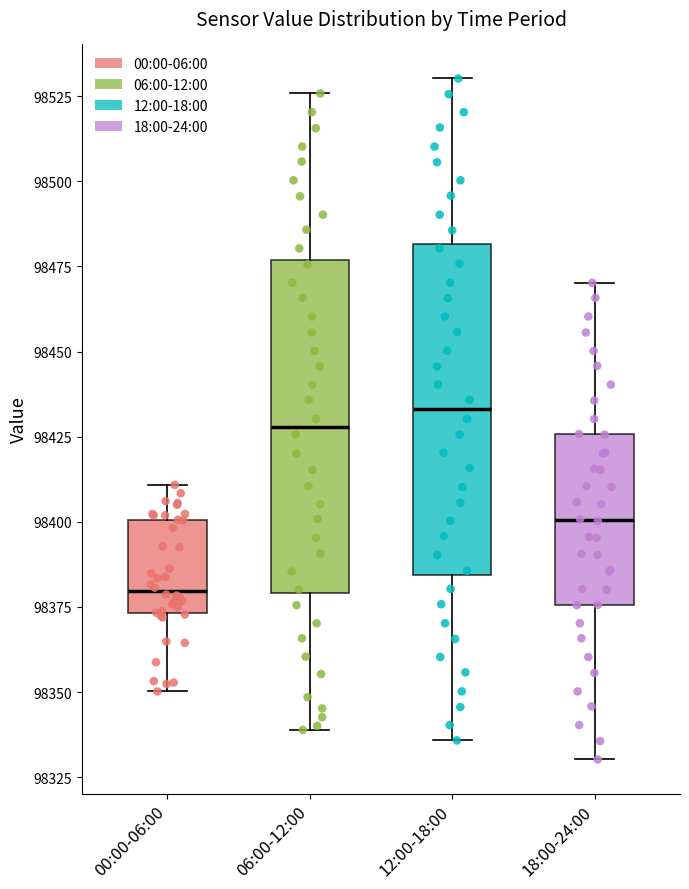

Reading left to right, read every box against the y-axis: the position of its median line, the range the box covers, and the ends of its whiskers. The values are not printed on the chart, so give them approximately, as read against the axis.

00:00-06:00: median 98380, box 98375 to 98400, whiskers 98350 to 98410
06:00-12:00: median 98430, box 98380 to 98475, whiskers 98340 to 98525
12:00-18:00: median 98435, box 98385 to 98480, whiskers 98335 to 98530
18:00-24:00: median 98400, box 98375 to 98425, whiskers 98330 to 98470